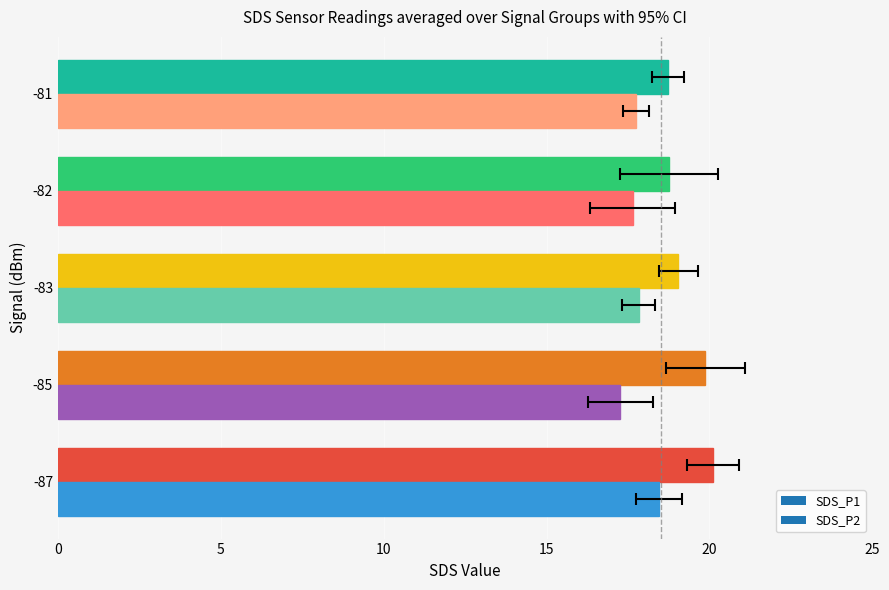

What is the sum of all SDS_P1 values?

96.5